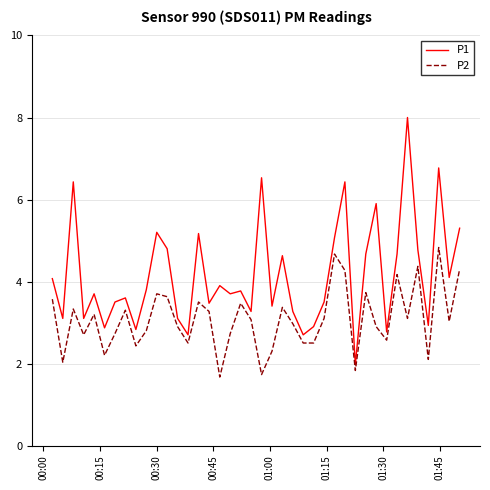

Which series has the widest spread of values?

P1